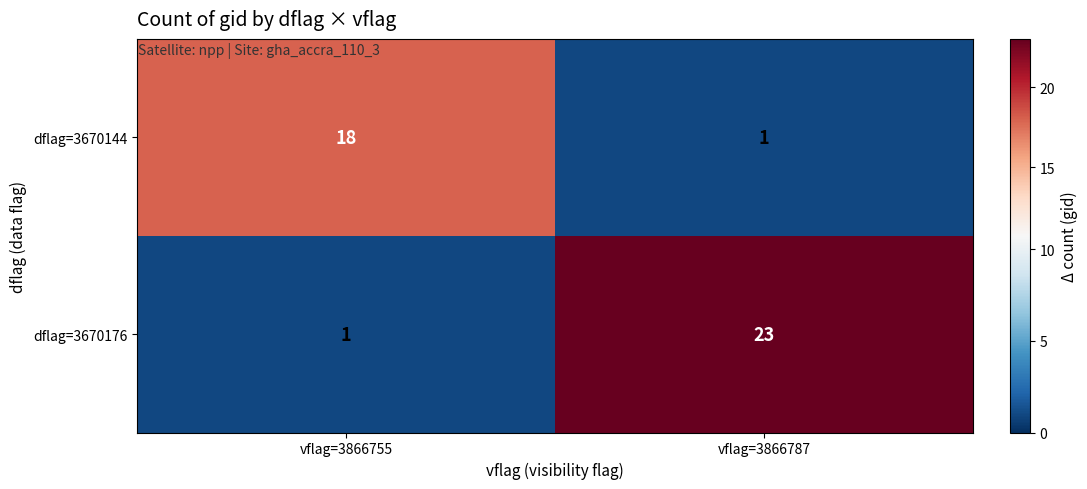

Rank the series by their average value, from highest to lowest.

dflag=3670176, dflag=3670144